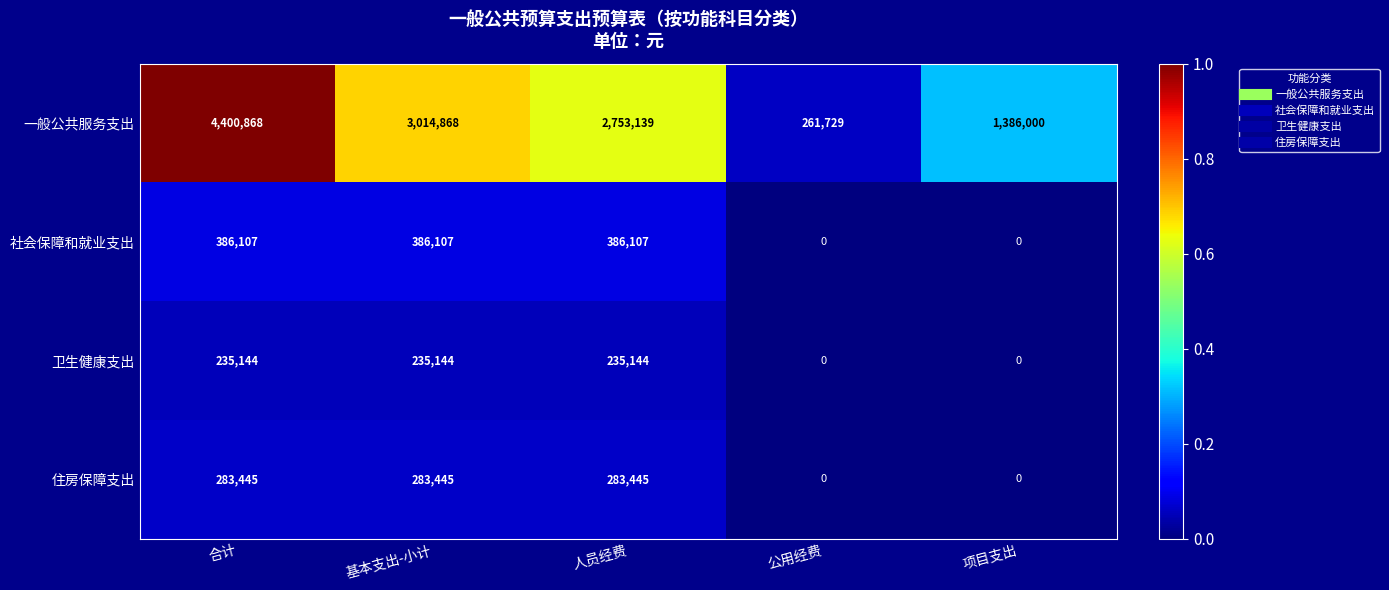

Which label corresponds to the largest value in the chart?

合计